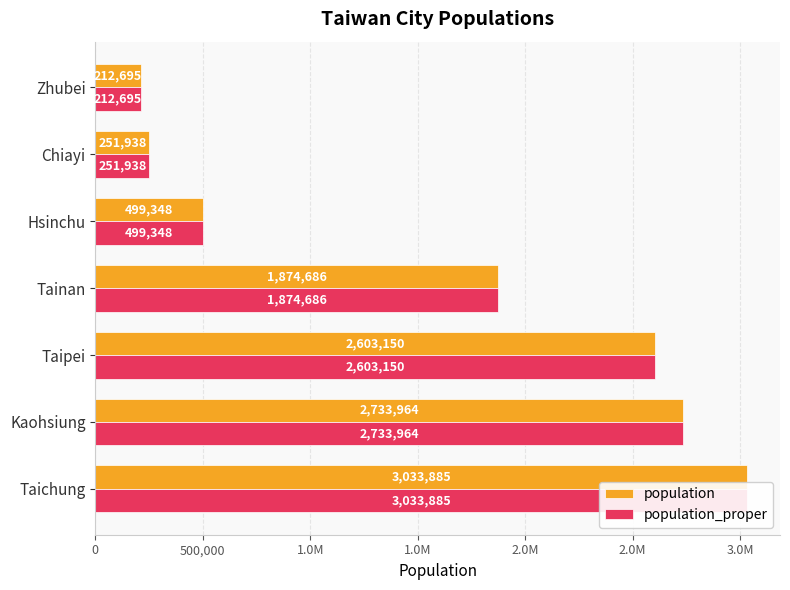

What is the sum of the population values at 2.0M and 1.0M?

2374034